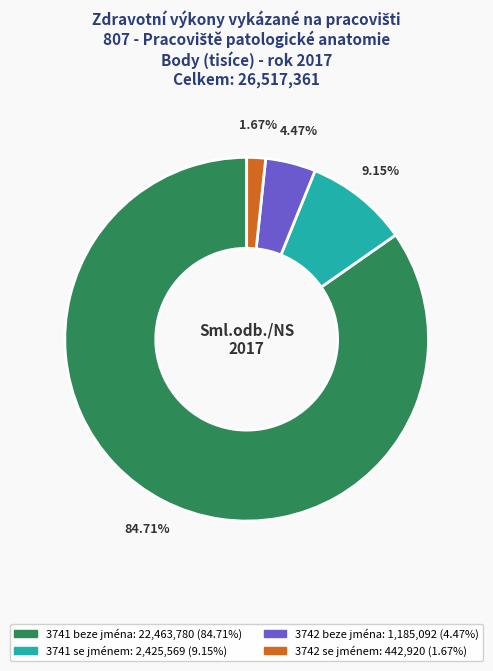

To the nearest percent, what is the average slice percentage?

25%